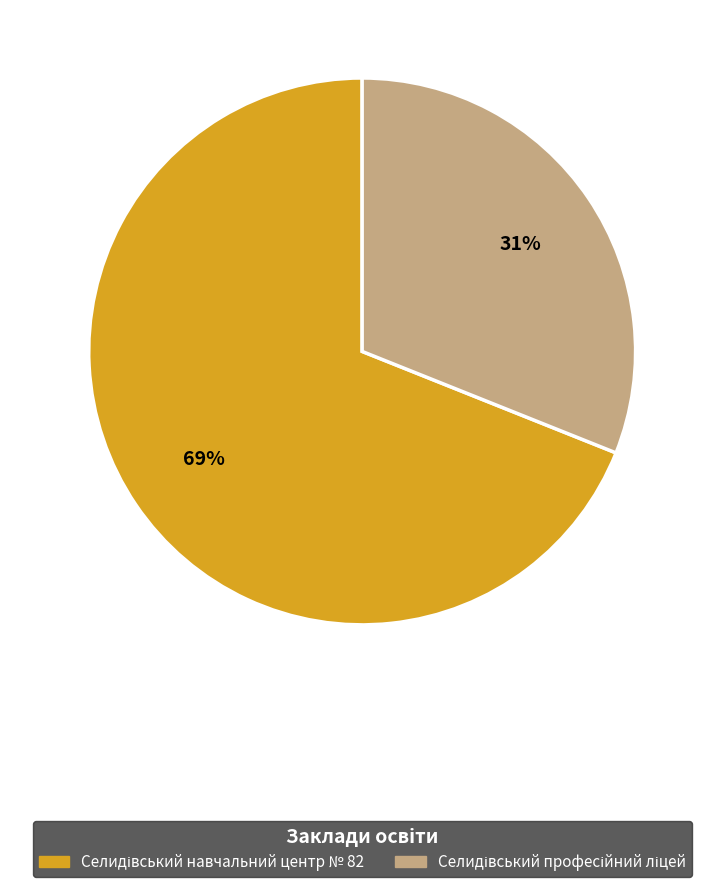

How many segments does this pie chart have?

2